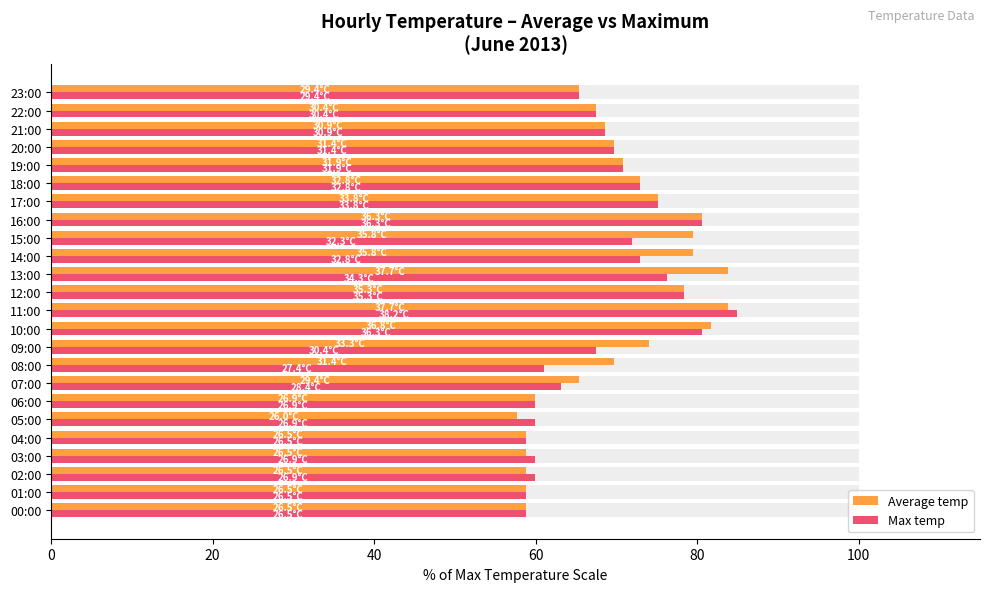

What is the smallest value displayed?

57.7